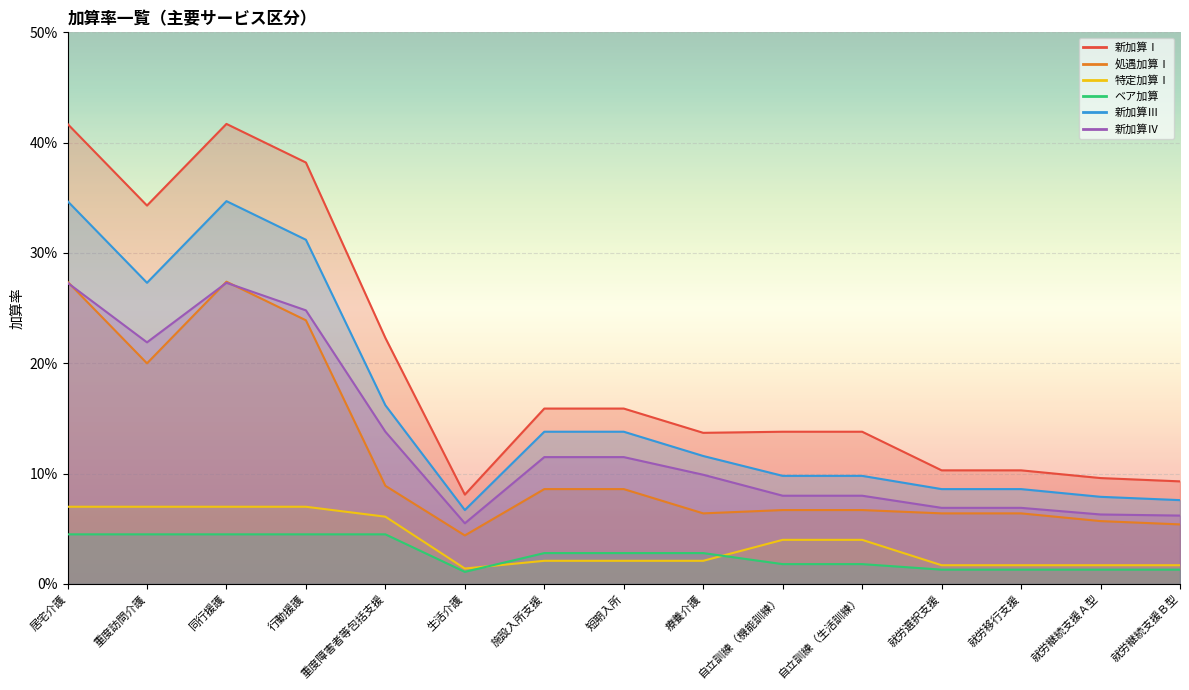

The 新加算Ⅲ series shows 0.0 at 就労選択支援. True or false?

False